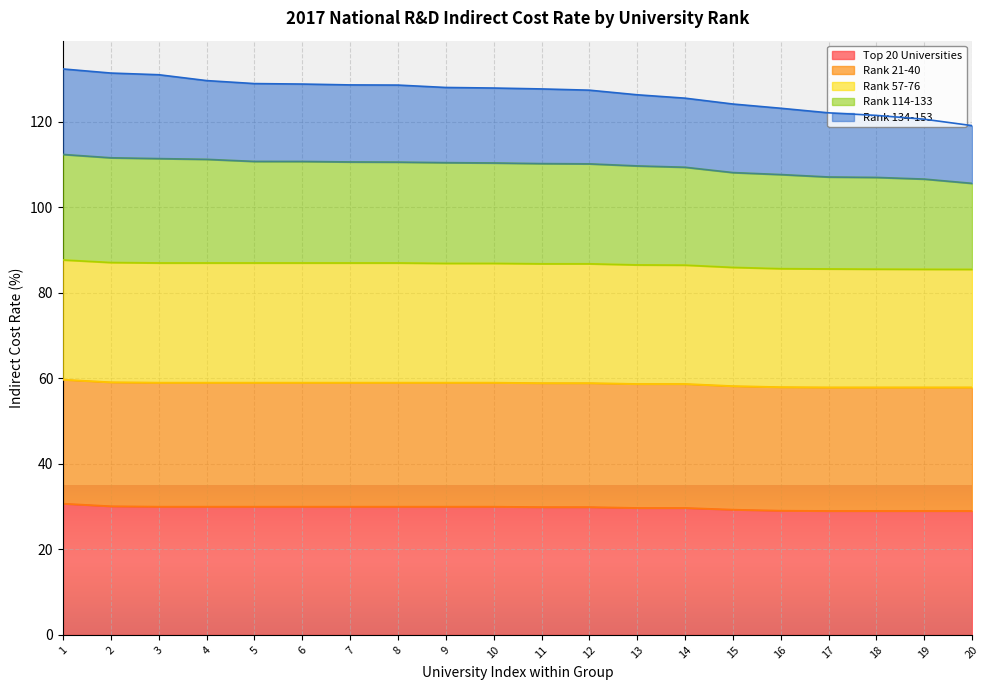

What is the value of the Rank 134-153 point at the 20th from the left?

119.1